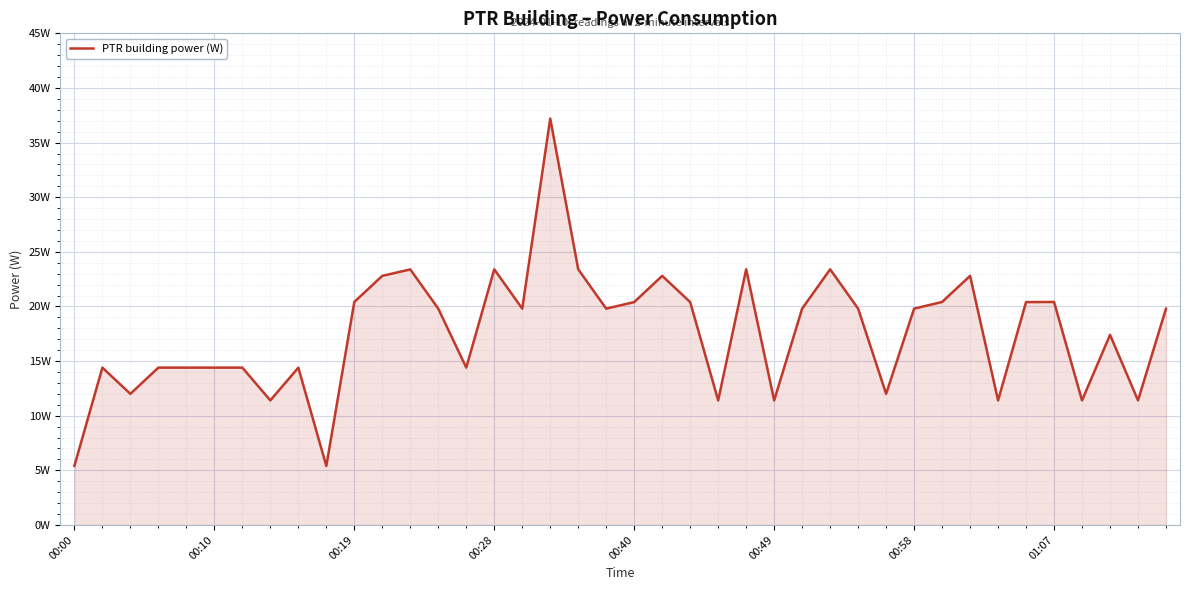

Does the chart have visible grid lines?

Yes